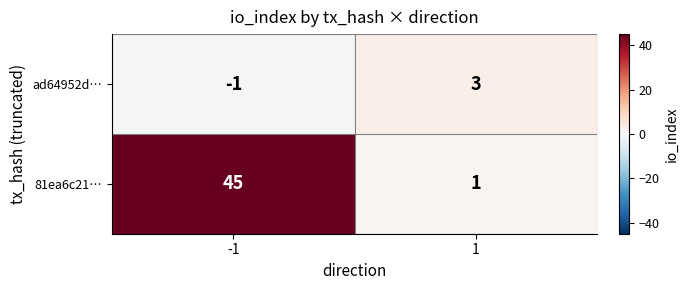

What is the difference between the maximum and minimum values in the ad64952d… series?

4